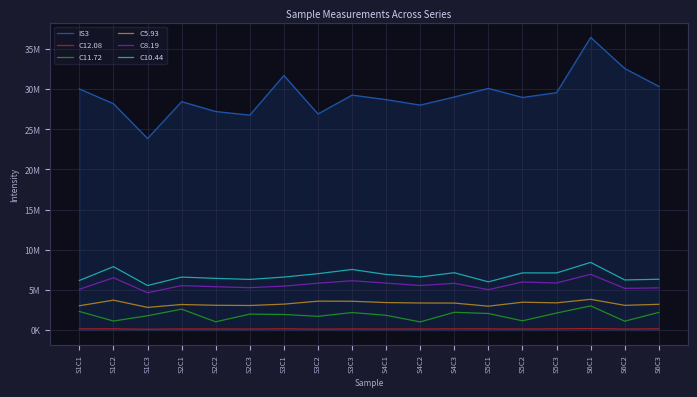

At which label is C12.08 closest to 145951?

S5C1